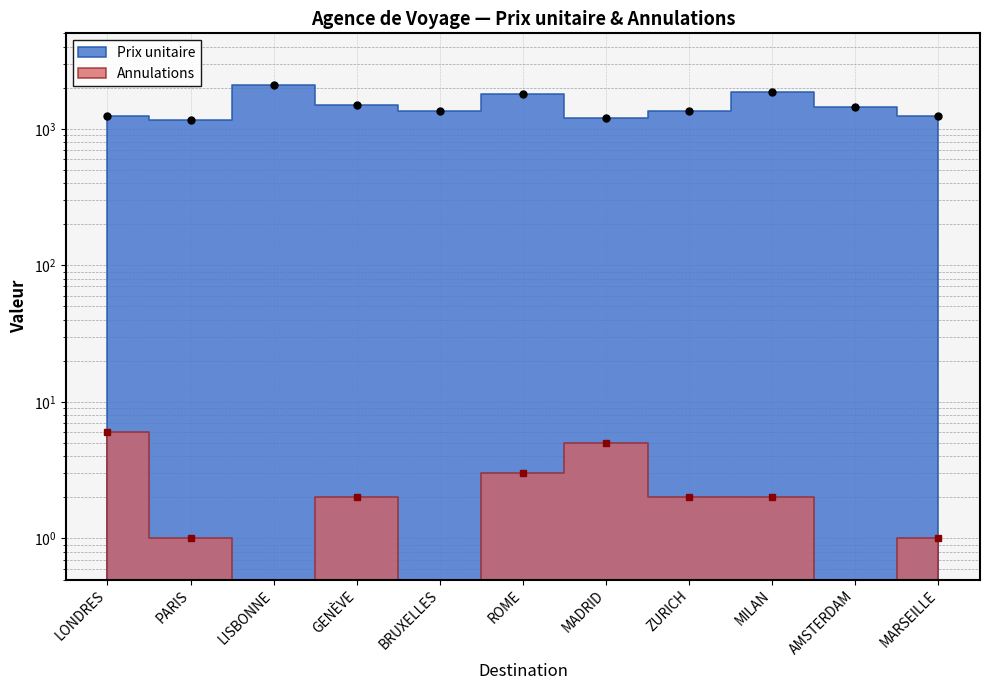

How many lines are shown in the chart?

2